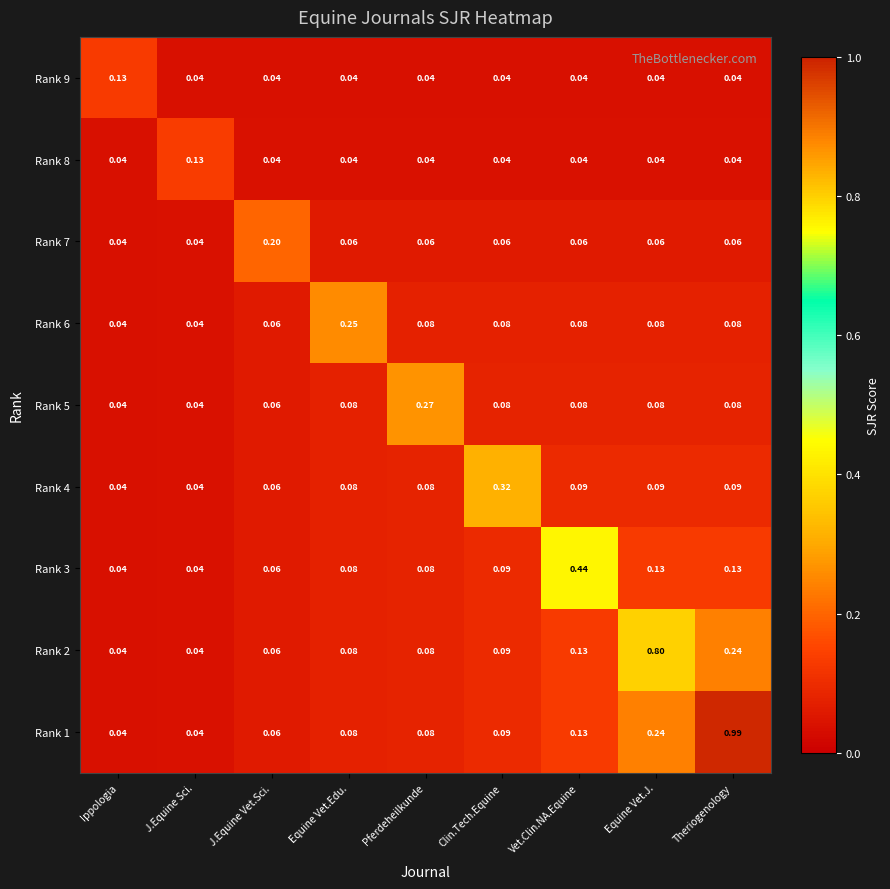

Between J.Equine Vet.Sci. and Pferdeheilkunde, which series saw the biggest shift?

Rank 5